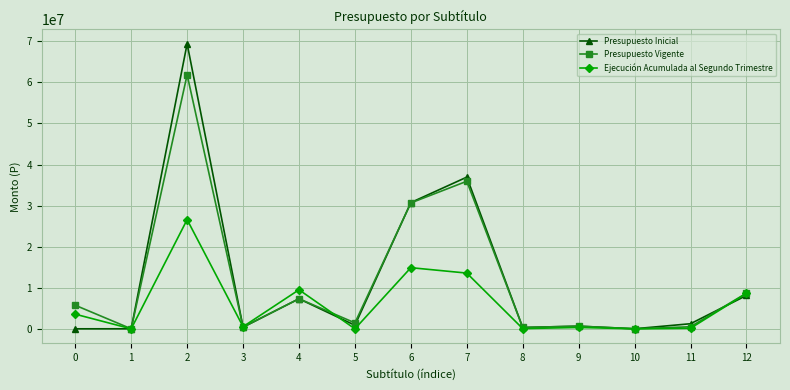

What value does the Presupuesto Vigente series have at 2?

61841033